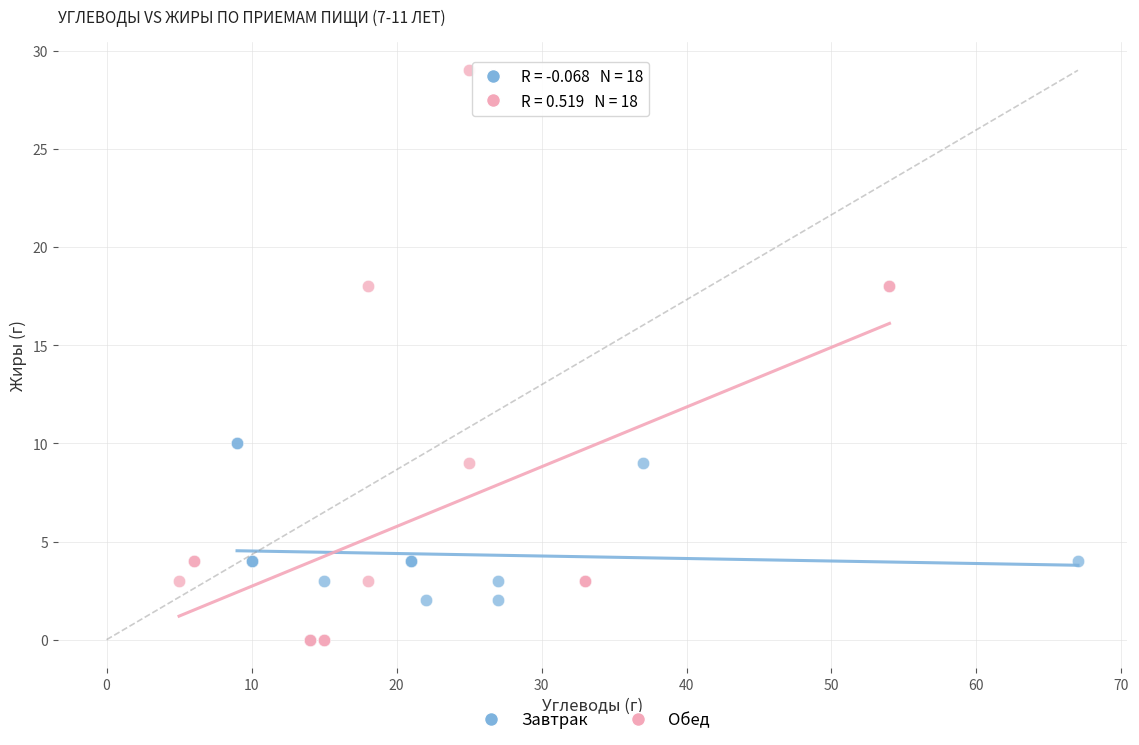

Which series has the widest spread of Y values?

Обед